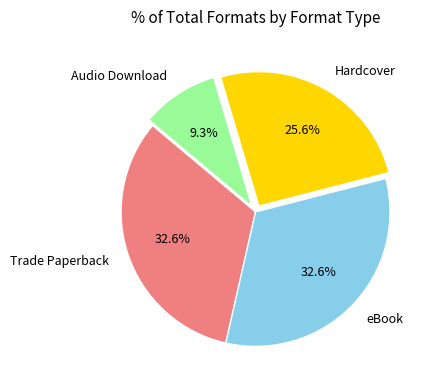

Between Trade Paperback and Hardcover, which is larger?

Trade Paperback